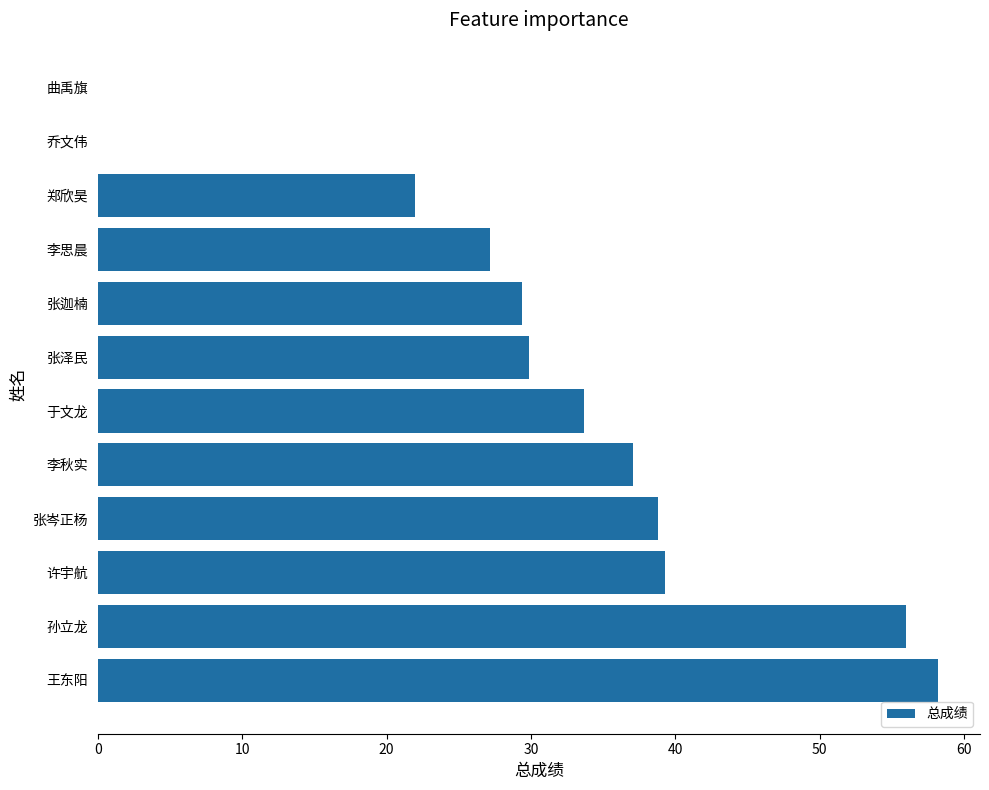

Are the bars horizontal?

Yes